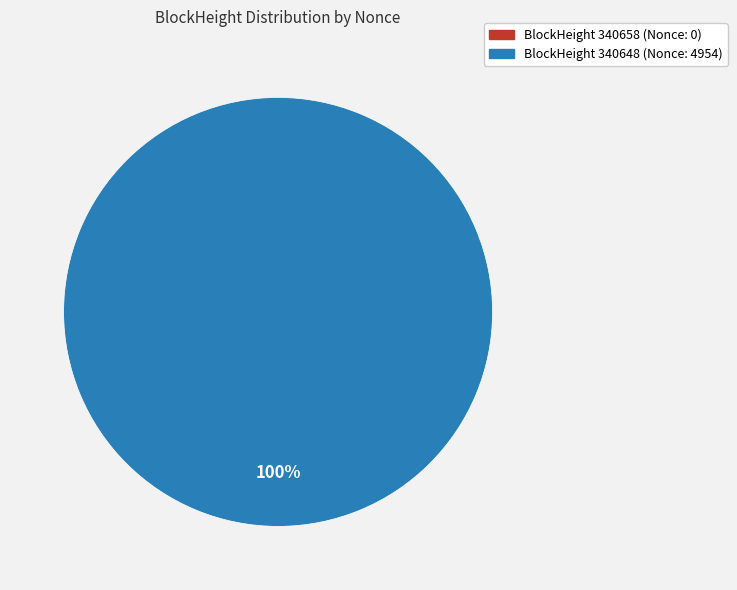

To the nearest percent, what percentage of the pie is 340648?

100%